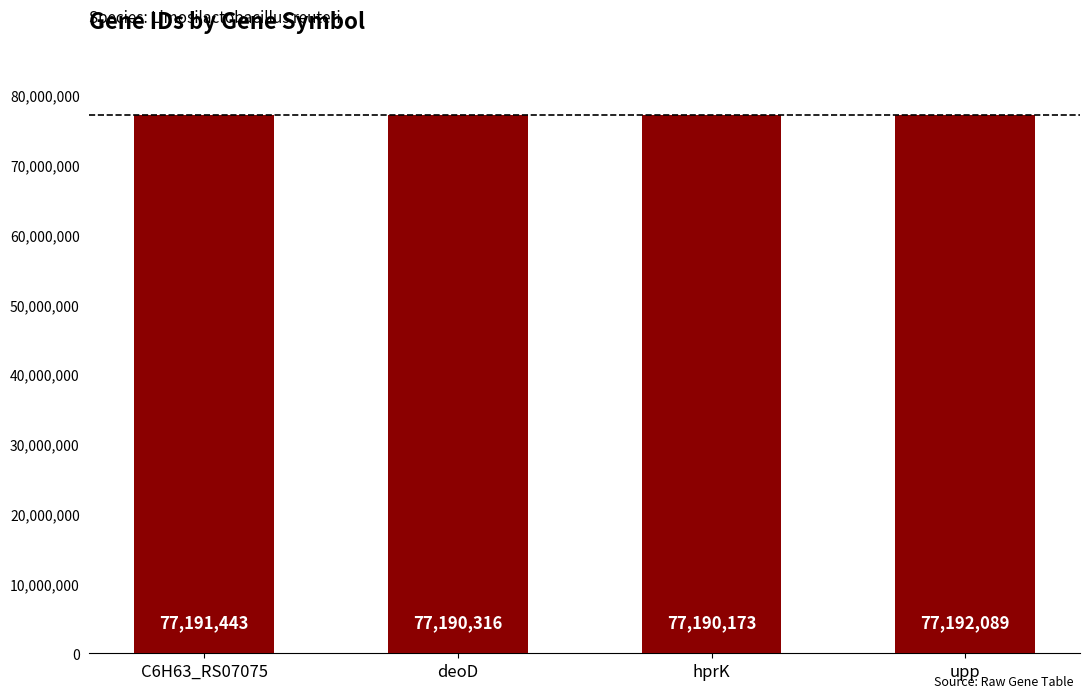

What is the label of the 3rd bar from the left?

hprK